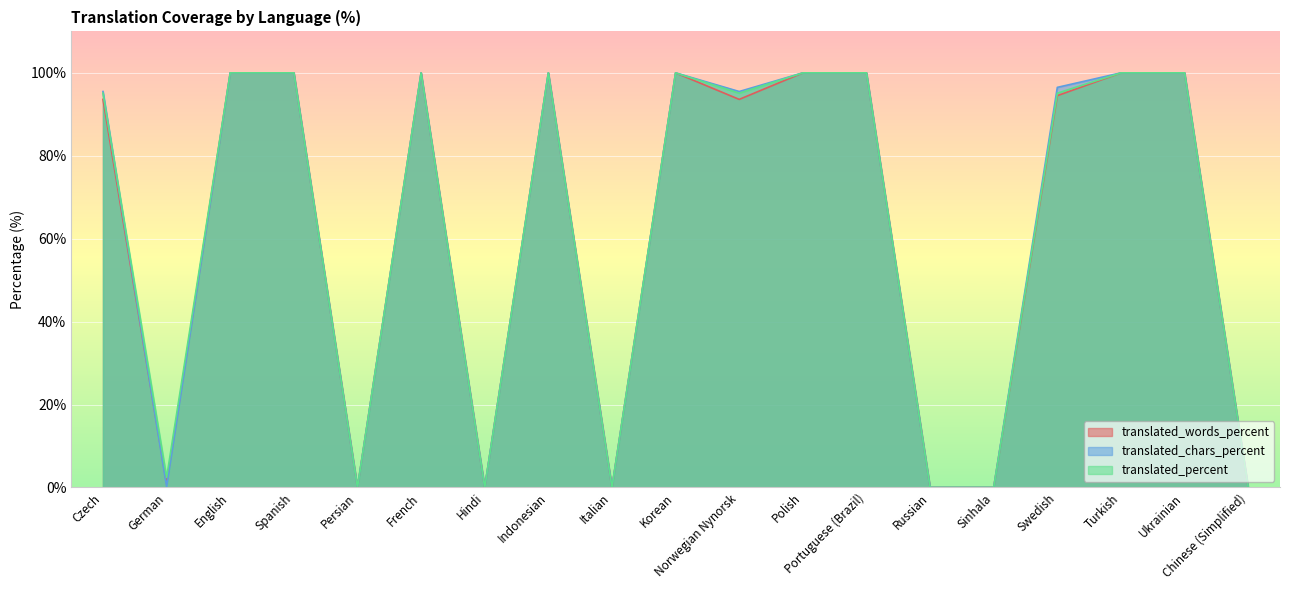

At which category does the chart reach its minimum across all series?

Persian